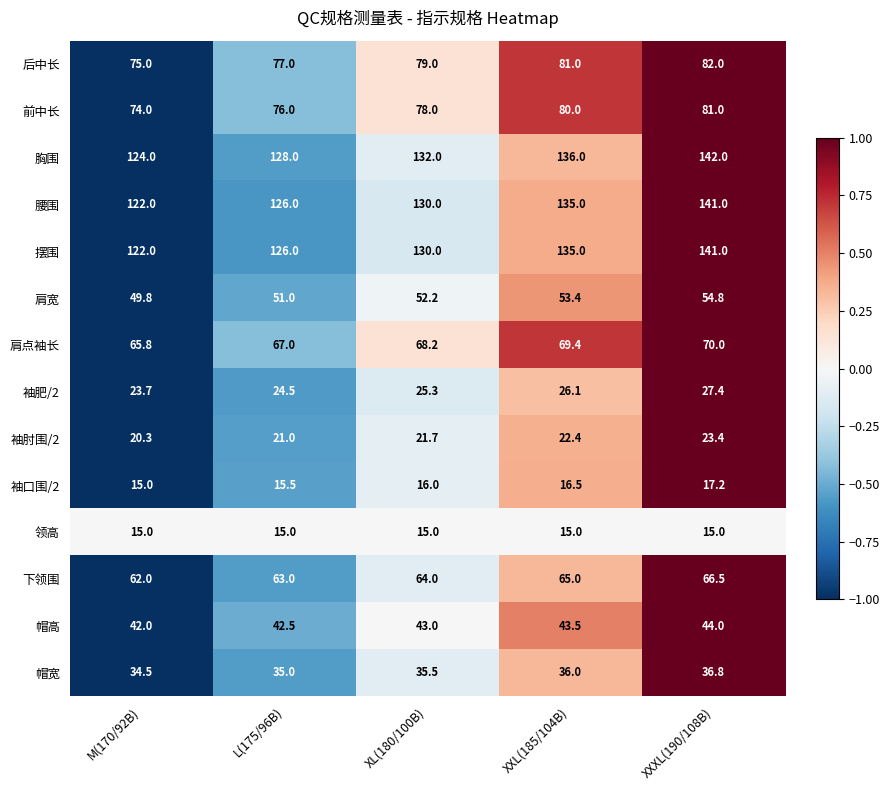

How many values in the 肩点袖长 series exceed 68?

3